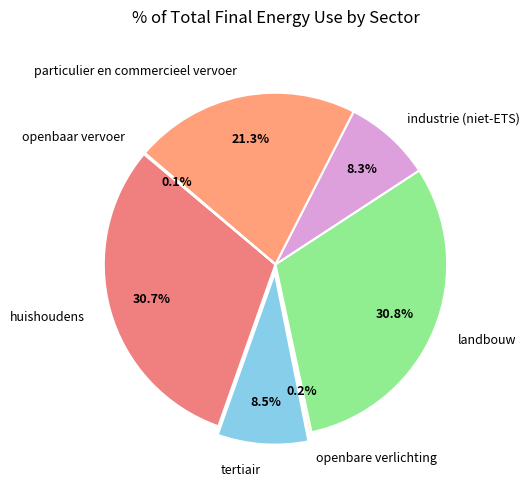

Does industrie (niet-ETS) represent more than half of the total?

No